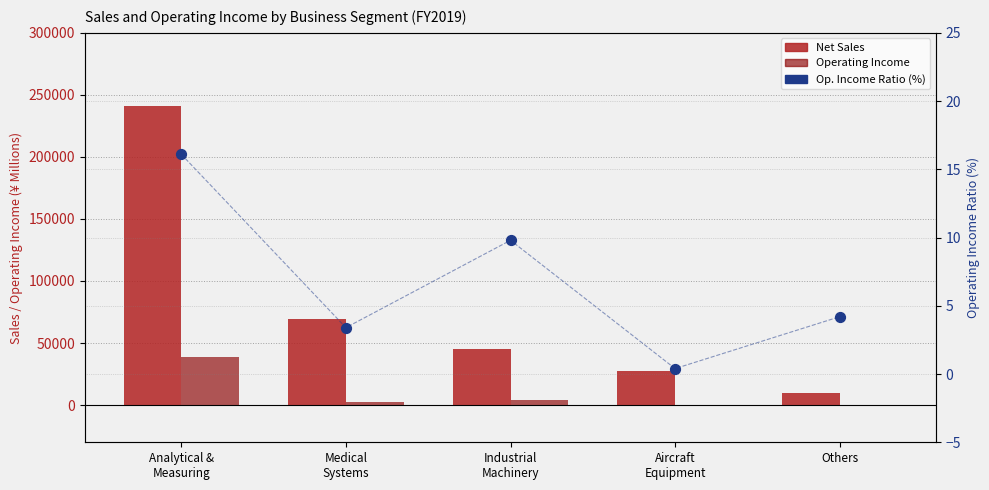

At how many categories does at least one series exceed 215430?

1